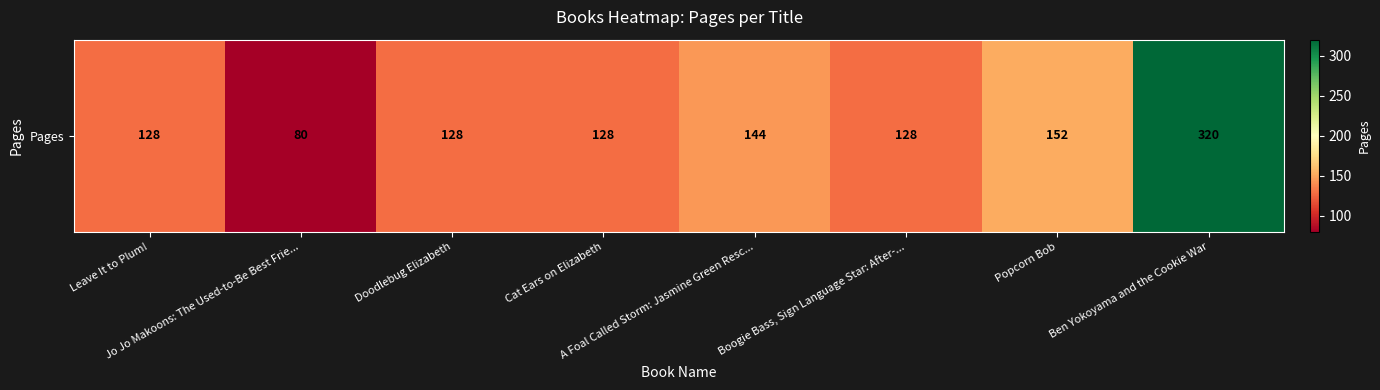

What is the average value?

151